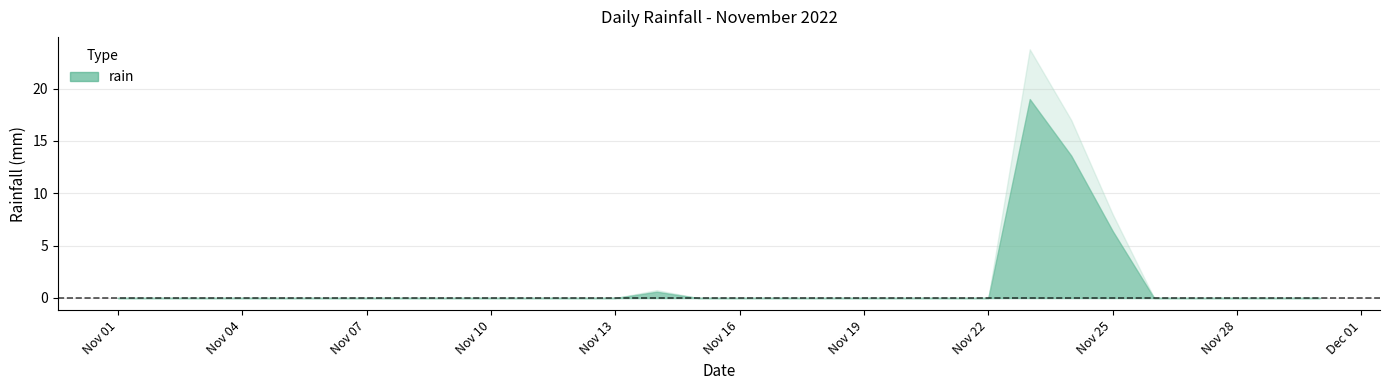

Reading left to right, list all the values displayed in this chart.

0.0	0.0	0.0	0.0	0.0	0.0	0.0	0.0	0.0	0.0	0.0	0.0	0.0	0.6	0.0	0.0	0.0	0.0	0.0	0.0	0.0	0.0	19.0	13.6	6.4	0.0	0.0	0.0	0.0	0.0